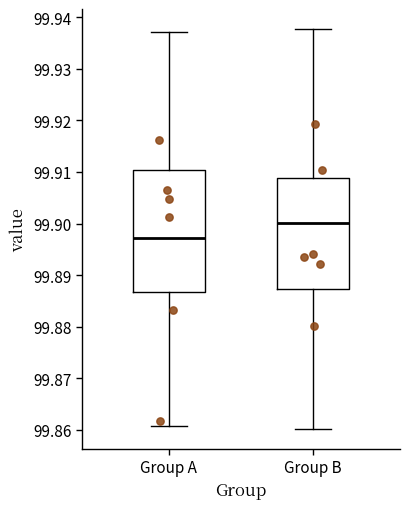

Reading left to right, transcribe this box plot: for each box, give where its median line is, the range the box spans, and where its two whiskers end, as read against the y-axis. The values are not printed on the chart, so give them approximately, as read against the axis.

Group A: median 99.897, box 99.887 to 99.910, whiskers 99.861 to 99.937
Group B: median 99.900, box 99.887 to 99.909, whiskers 99.860 to 99.938